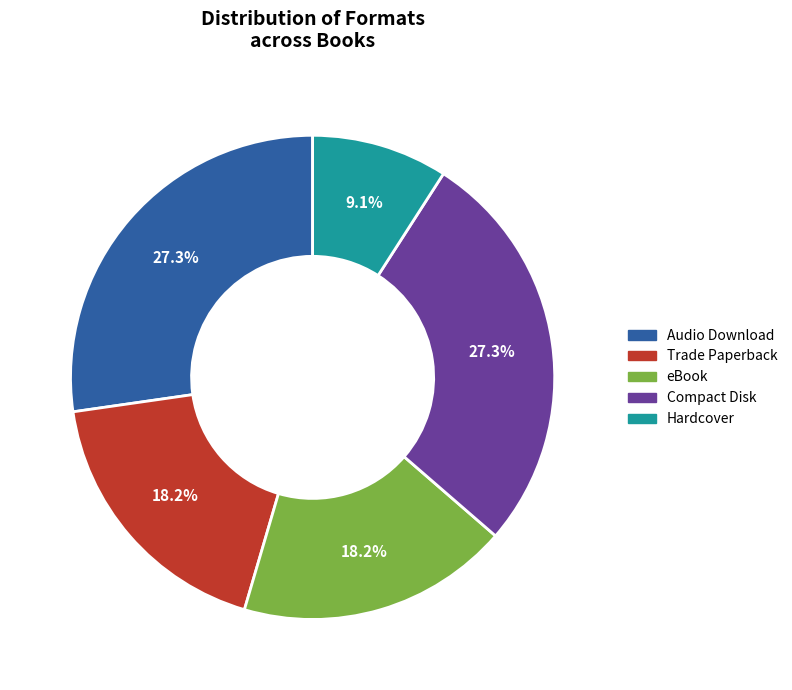

Which has a higher value, Audio Download or eBook?

Audio Download